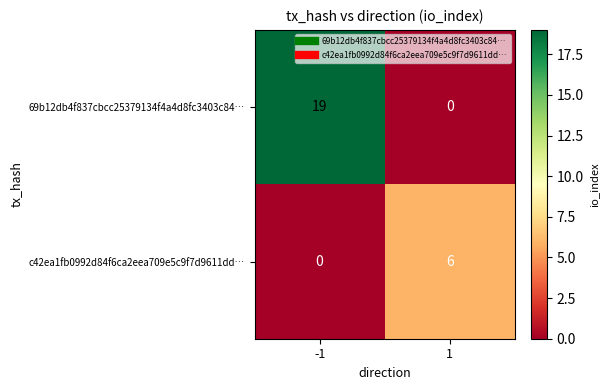

Which series has the largest total across all categories?

69b12db4f837cbcc25379134f4a4d8fc3403c84…